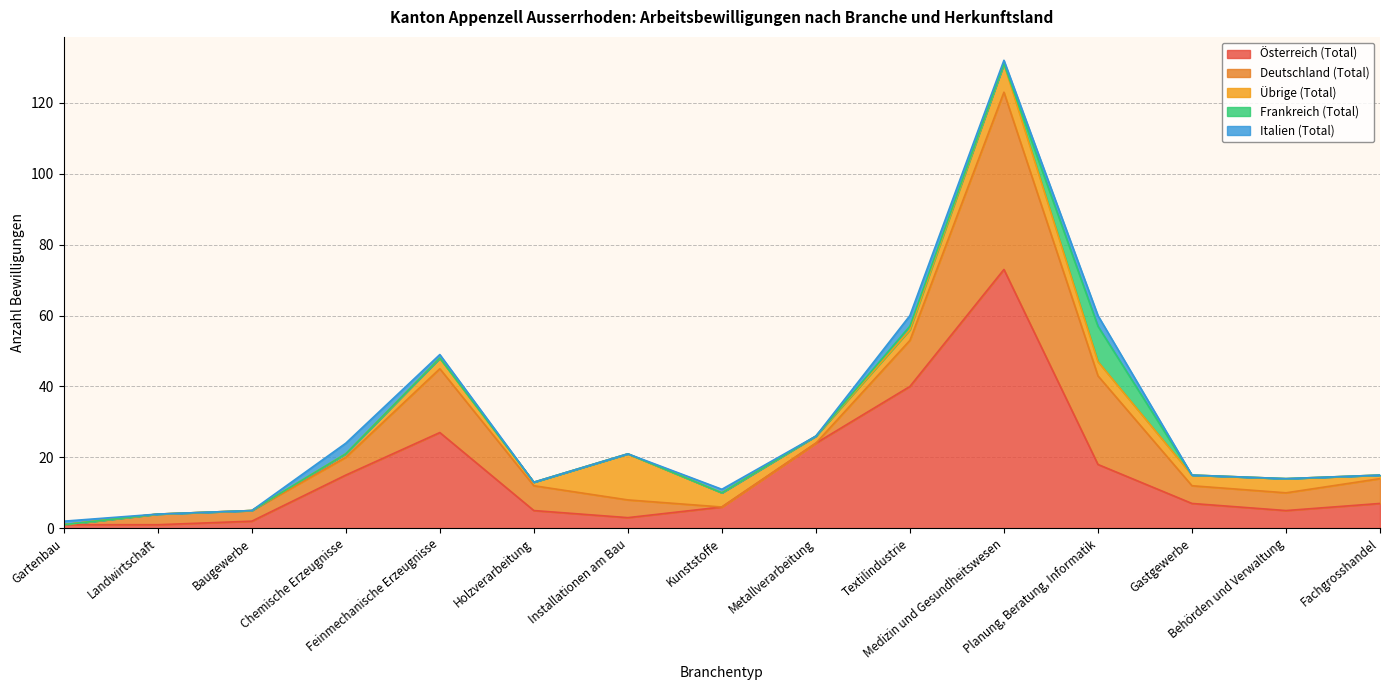

Count the number of categories in the chart.

15